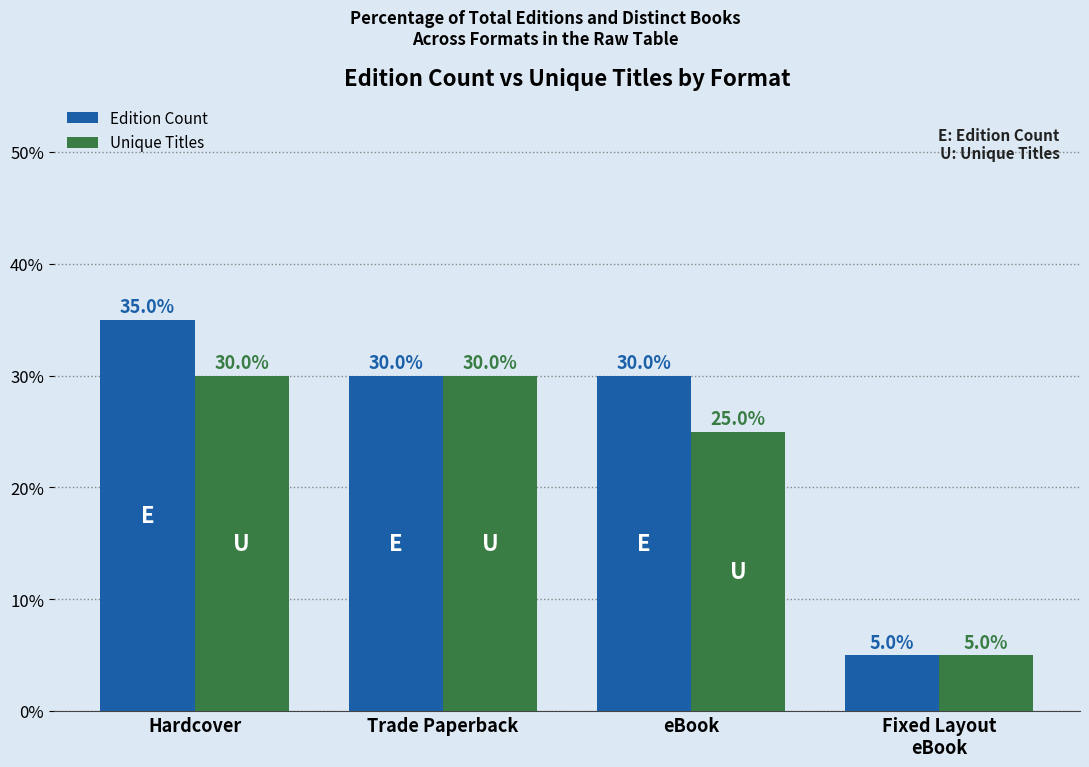

What are all the series names shown in the legend?

Edition Count, Unique Titles